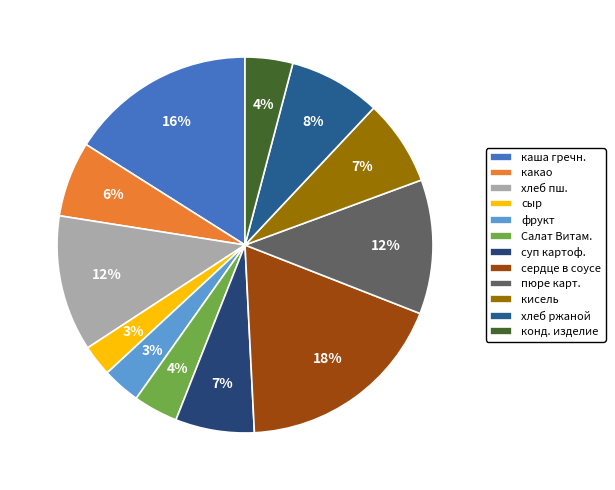

Count the number of slices in the pie.

12